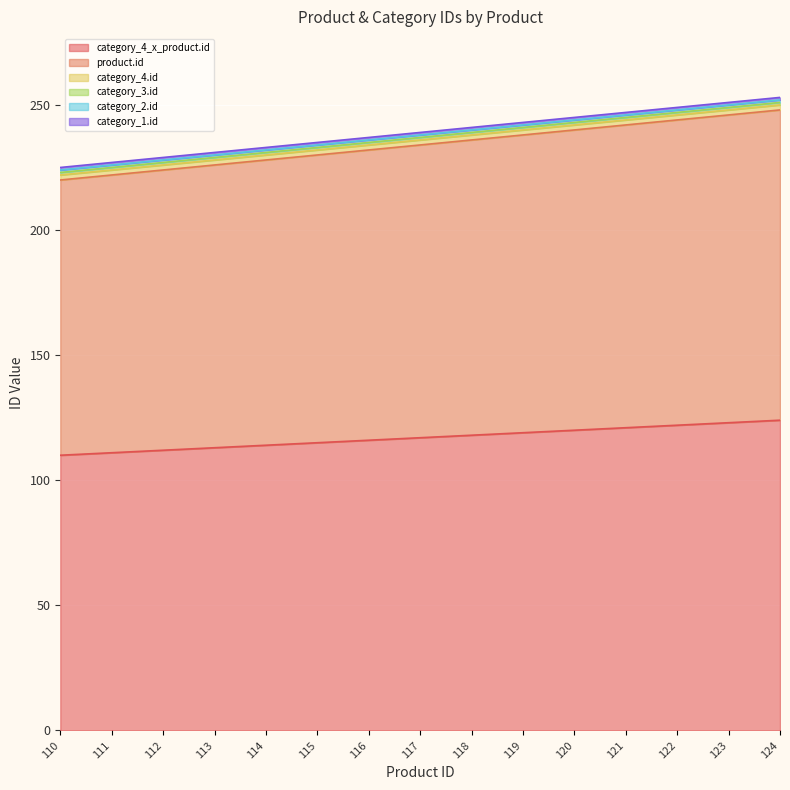

Reading right to left, extract all data points from this chart.

category_4_x_product.id: 124=124	123=123	122=122	121=121	120=120	119=119	118=118	117=117	116=116	115=115	114=114	113=113	112=112	111=111	110=110
product.id: 124=124	123=123	122=122	121=121	120=120	119=119	118=118	117=117	116=116	115=115	114=114	113=113	112=112	111=111	110=110
category_4.id: 124=2	123=2	122=2	121=2	120=2	119=2	118=2	117=2	116=2	115=2	114=2	113=2	112=2	111=2	110=2
category_3.id: 124=1	123=1	122=1	121=1	120=1	119=1	118=1	117=1	116=1	115=1	114=1	113=1	112=1	111=1	110=1
category_2.id: 124=1	123=1	122=1	121=1	120=1	119=1	118=1	117=1	116=1	115=1	114=1	113=1	112=1	111=1	110=1
category_1.id: 124=1	123=1	122=1	121=1	120=1	119=1	118=1	117=1	116=1	115=1	114=1	113=1	112=1	111=1	110=1